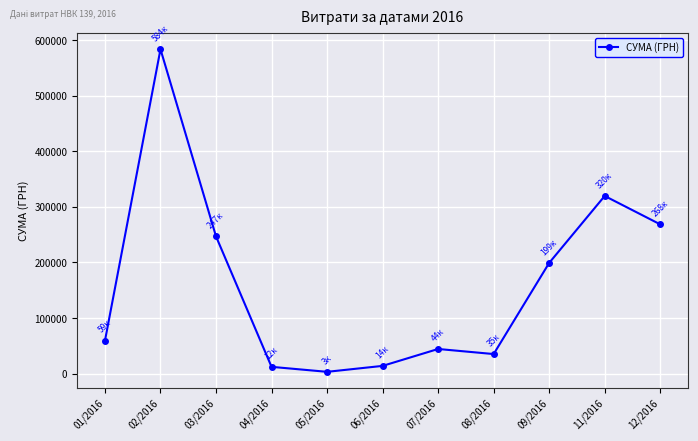

What is the label of the 4th point from the left?

04/2016